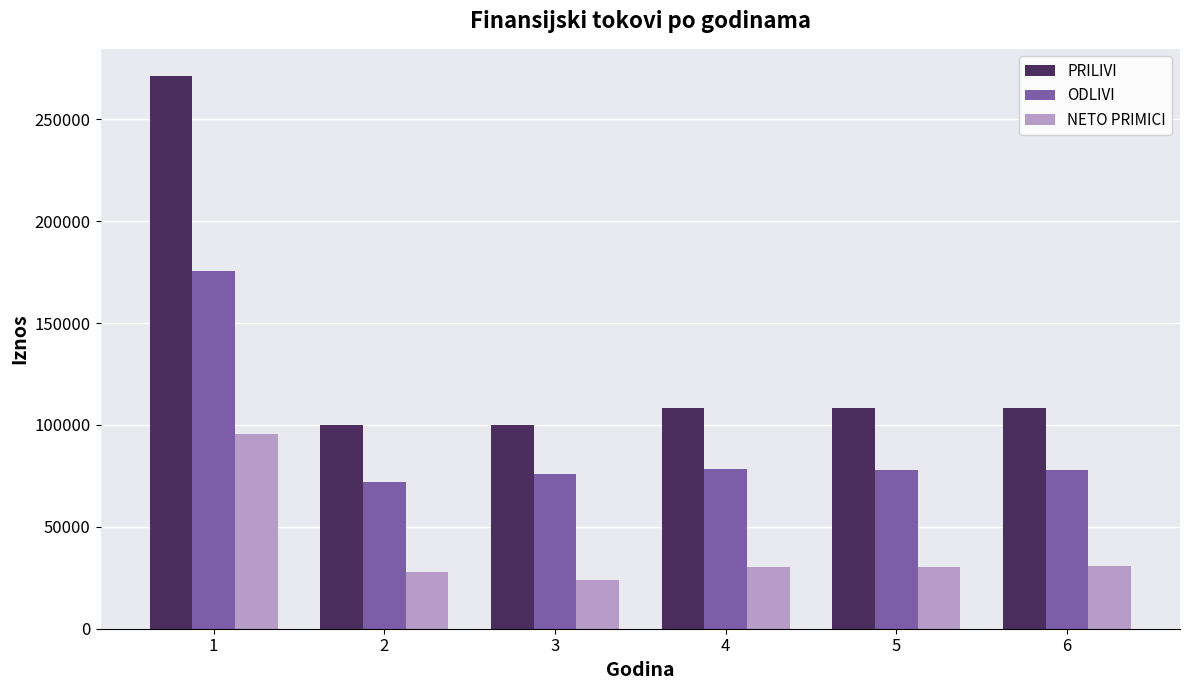

What is the minimum value shown in the chart?

23845.8